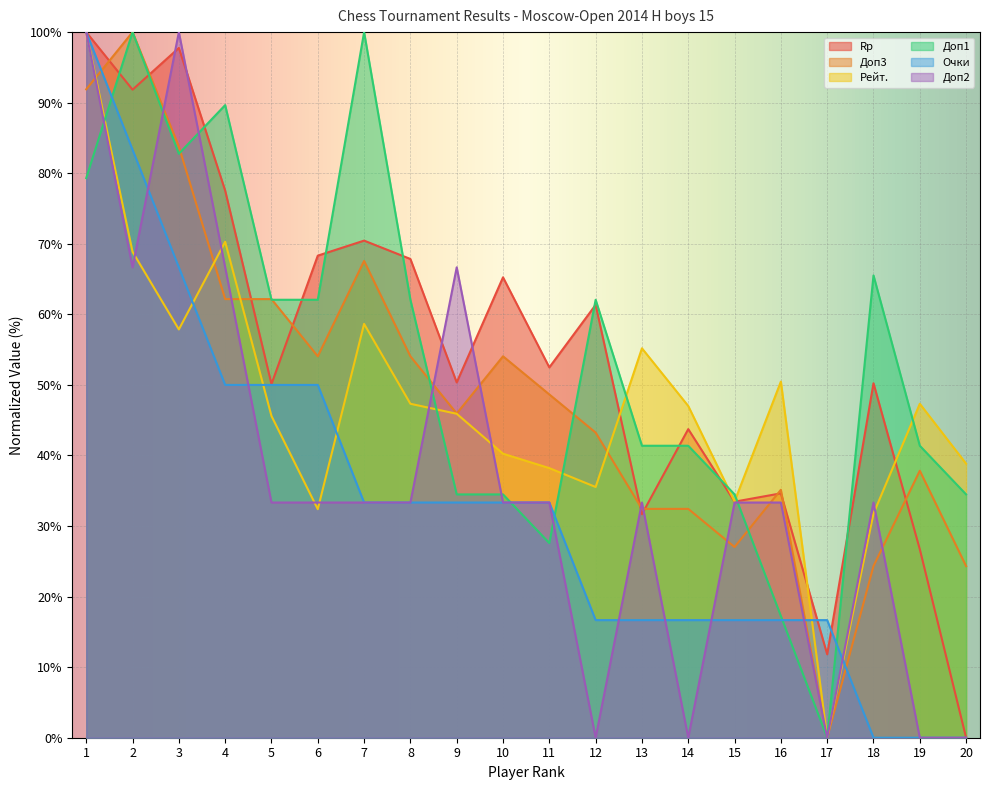

What is the total value across all series at 18?

205.2